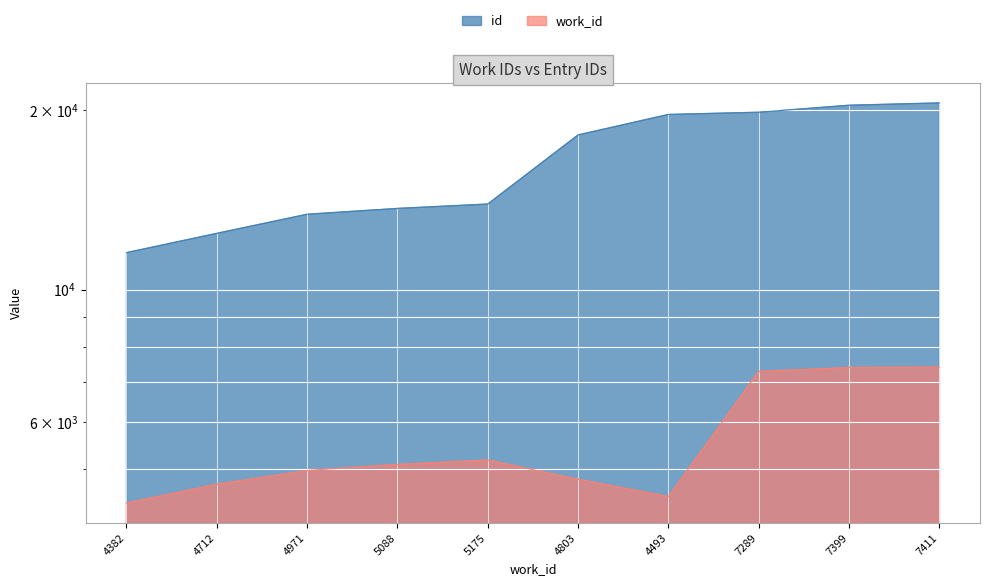

List the labels in order of id value, largest first.

7411, 7399, 7289, 4493, 4803, 5175, 5088, 4971, 4712, 4382